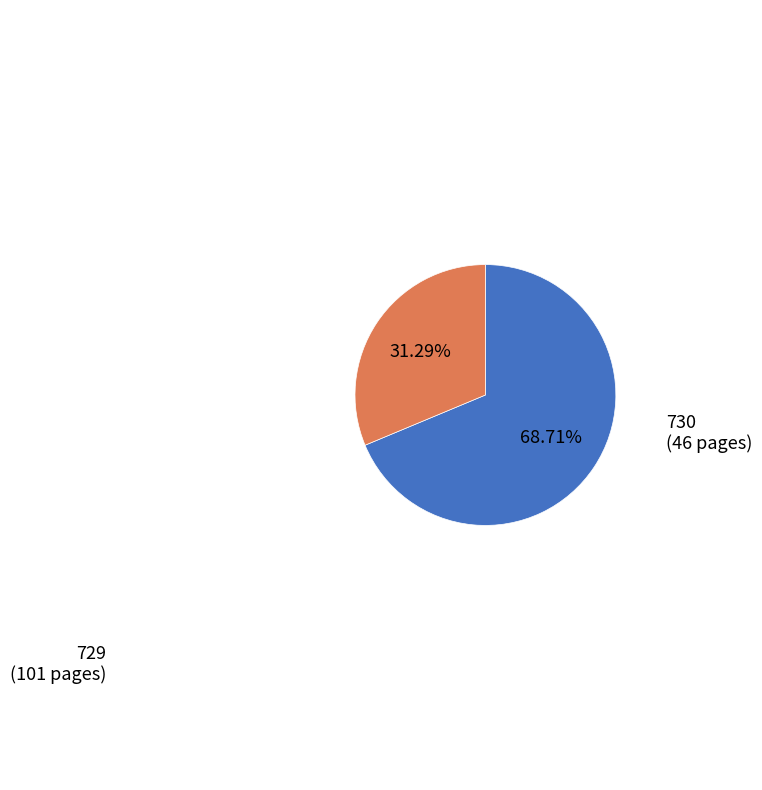

Is there a majority slice in this chart?

Yes